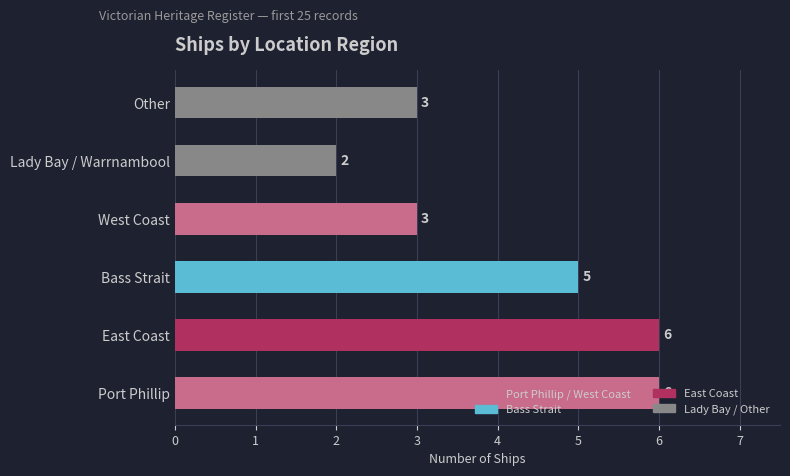

Count the values in the range 3 to 6.

5